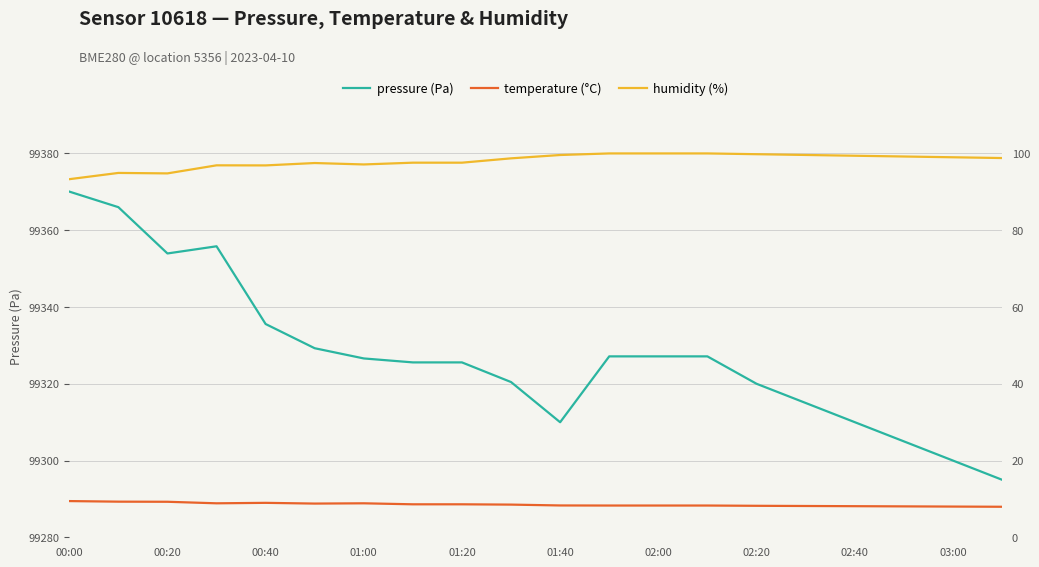

What value does the pressure (Pa) series have at 00:40?

99335.6